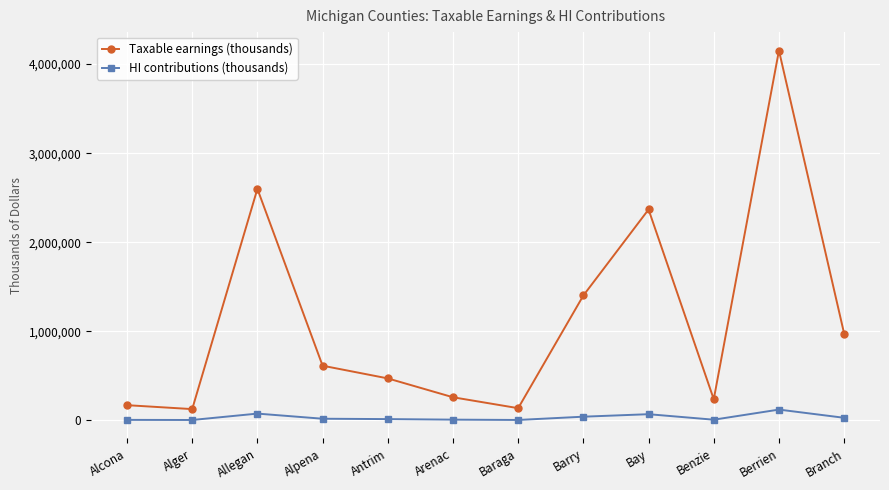

Does the chart have visible grid lines?

Yes